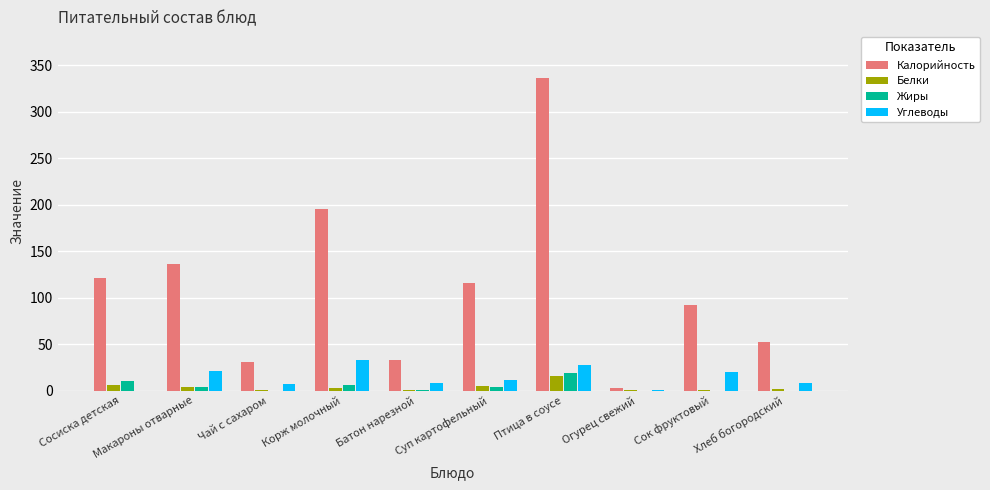

What is the sum of all Белки values?

37.2